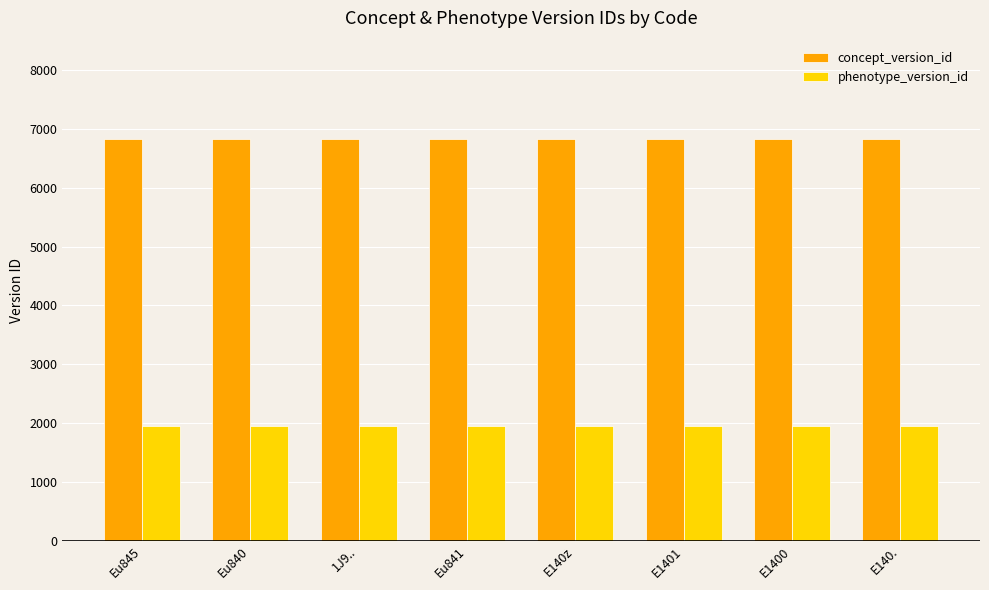

Is the value of phenotype_version_id at 1J9.. greater than the value of concept_version_id at E140z?

No